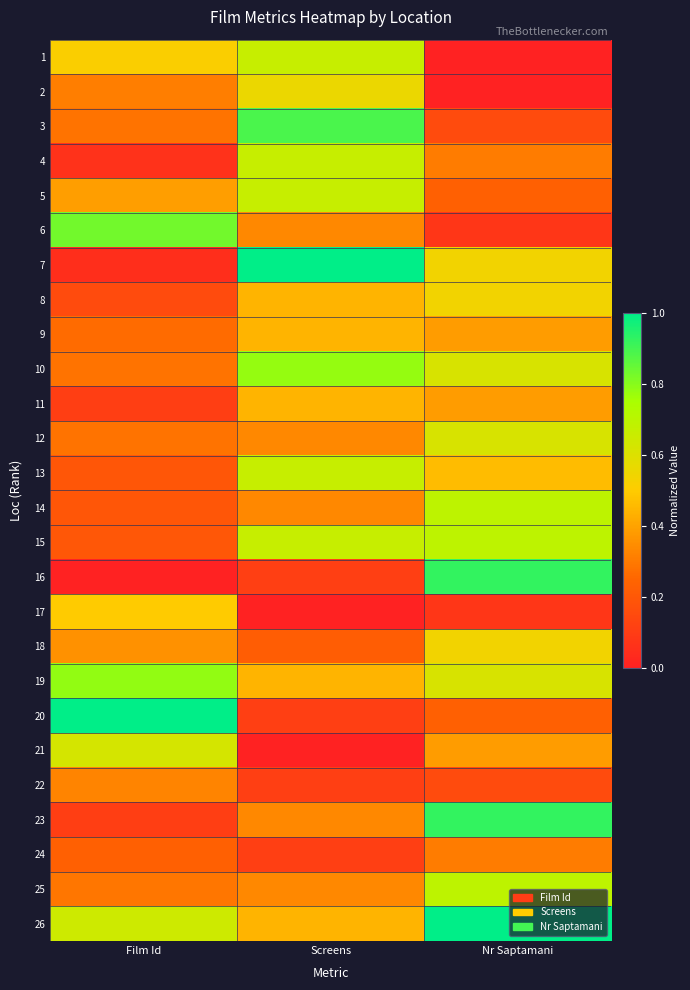

Count the number of categories in the chart.

3